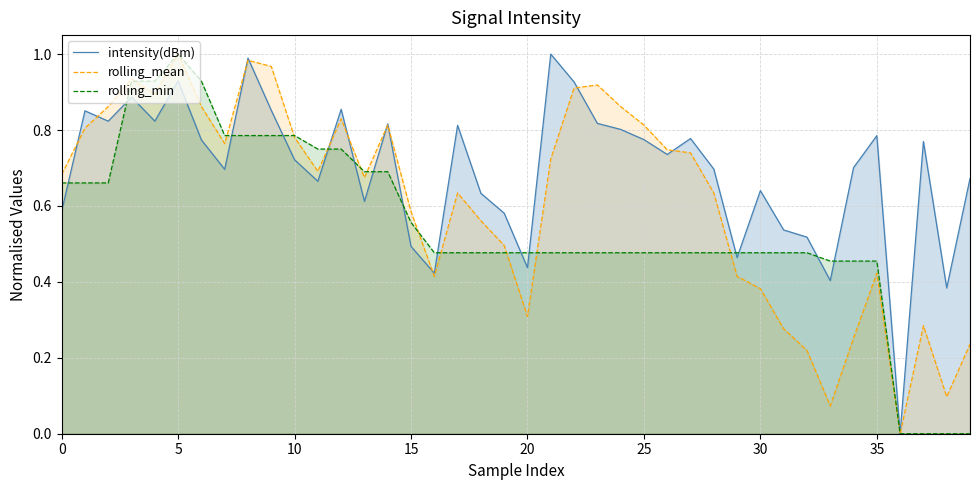

Which category has the highest value in the rolling_min series?

5